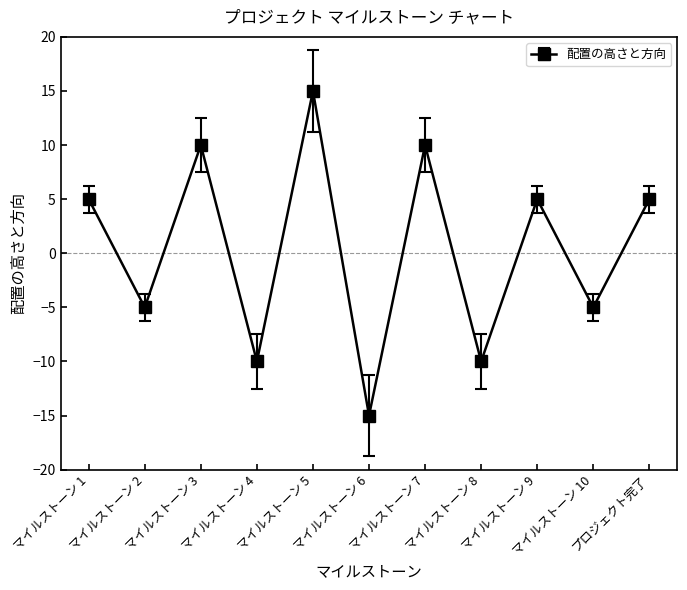

The value at マイルストーン 10 is -5. True or false?

True